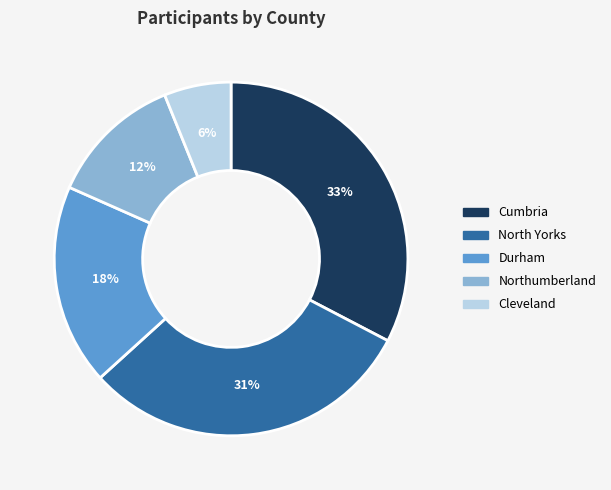

To the nearest percent, what is the difference between the largest and smallest slice percentages?

27%